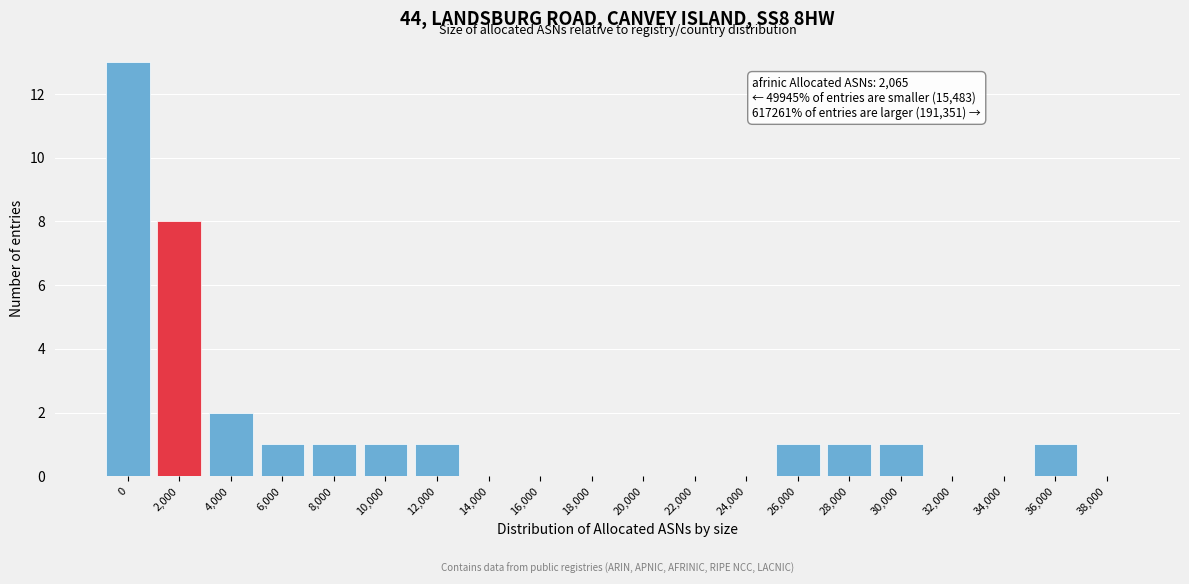

Reading right to left, extract all data points from this chart.

38,000=0	36,000=1	34,000=0	32,000=0	30,000=1	28,000=1	26,000=1	24,000=0	22,000=0	20,000=0	18,000=0	16,000=0	14,000=0	12,000=1	10,000=1	8,000=1	6,000=1	4,000=2	2,000=8	0=13